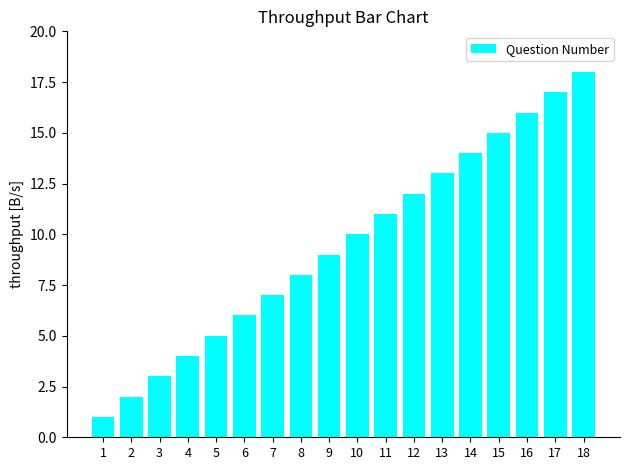

What is the sum of all values?

171